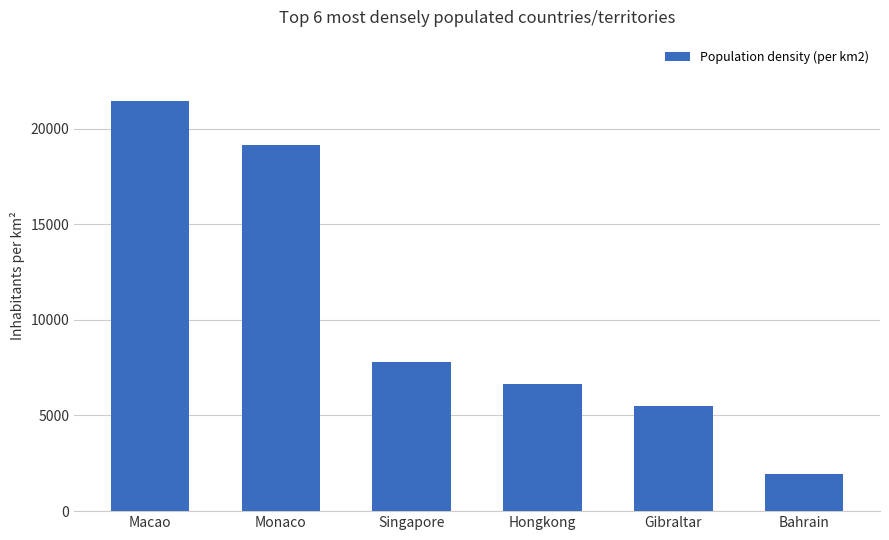

What is the difference between the maximum and minimum values?

19499